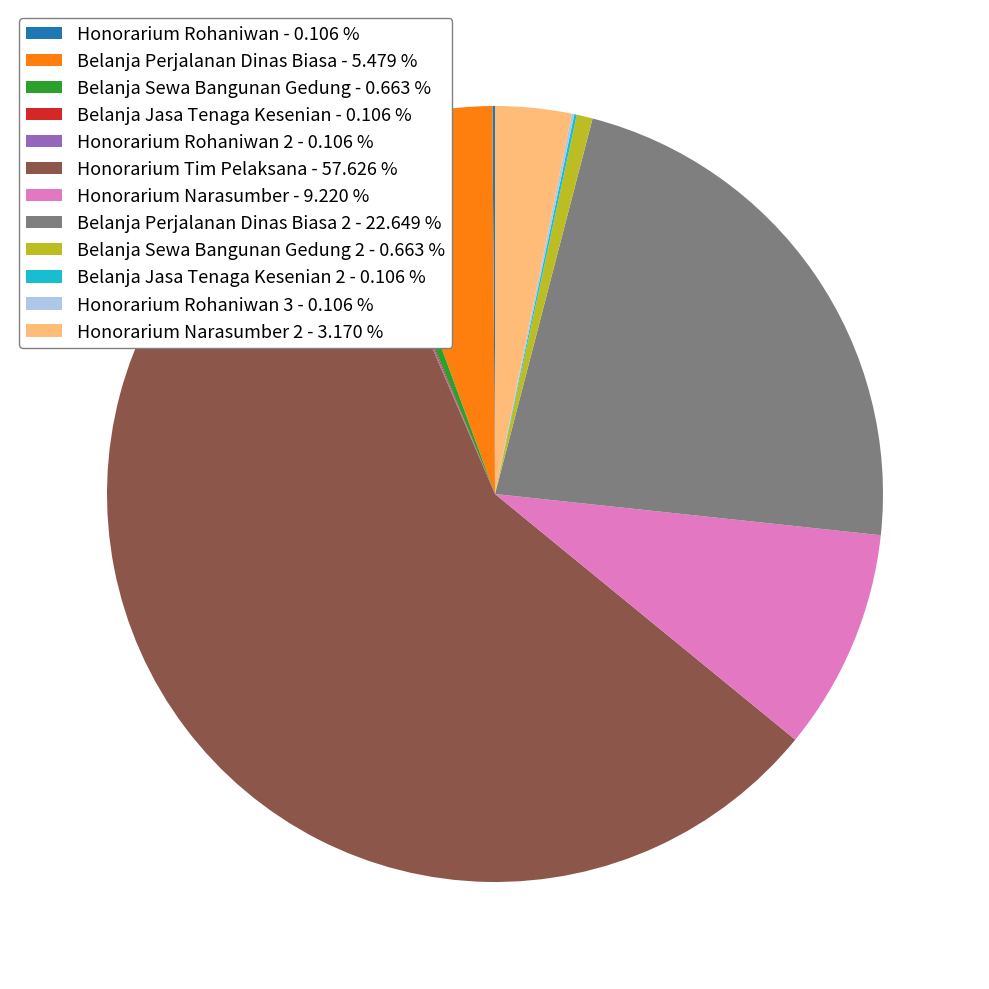

Combined, do Honorarium Narasumber 2 - 3.170 % and Honorarium Tim Pelaksana - 57.626 % account for over 50%?

Yes